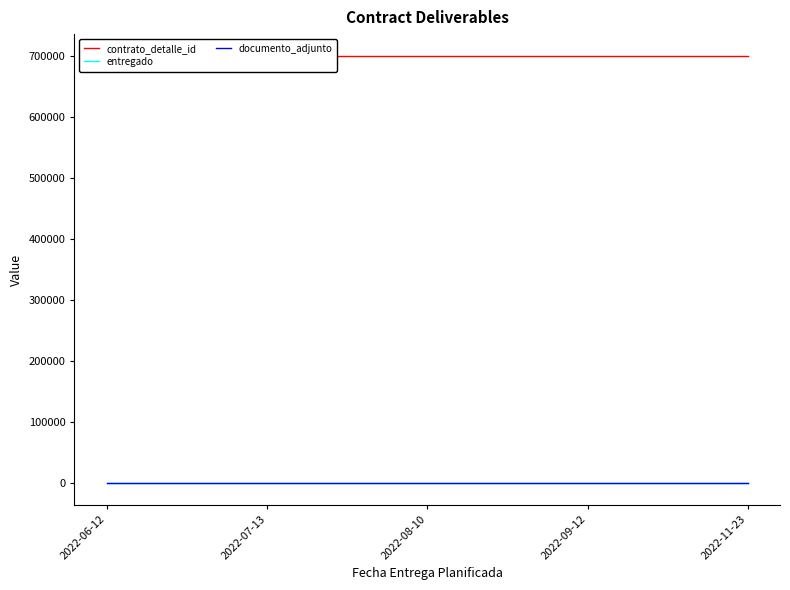

Reading right to left, transcribe all the data shown in this chart.

contrato_detalle_id: 700482	700482	700482	700482	700482
entregado: 1	1	1	1	1
documento_adjunto: 1	1	1	1	1